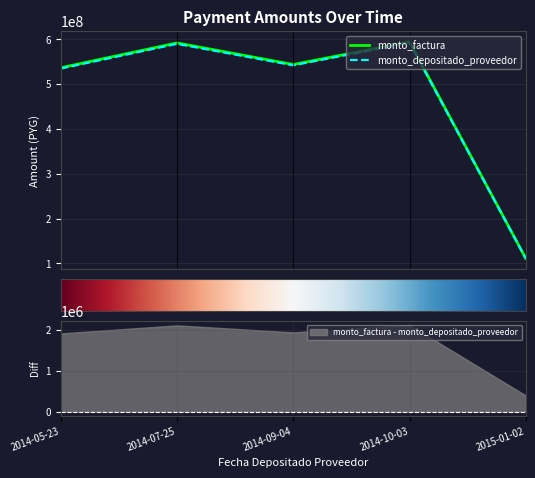

Which category has the highest value in the monto_depositado_proveedor series?

2014-10-03